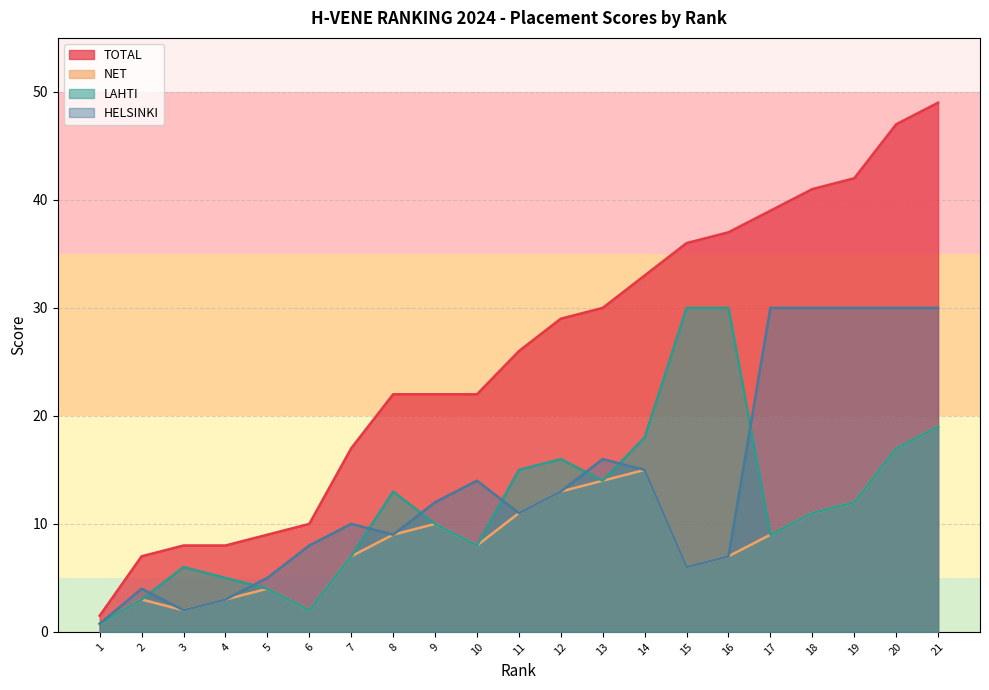

Which series has the widest spread of values?

TOTAL